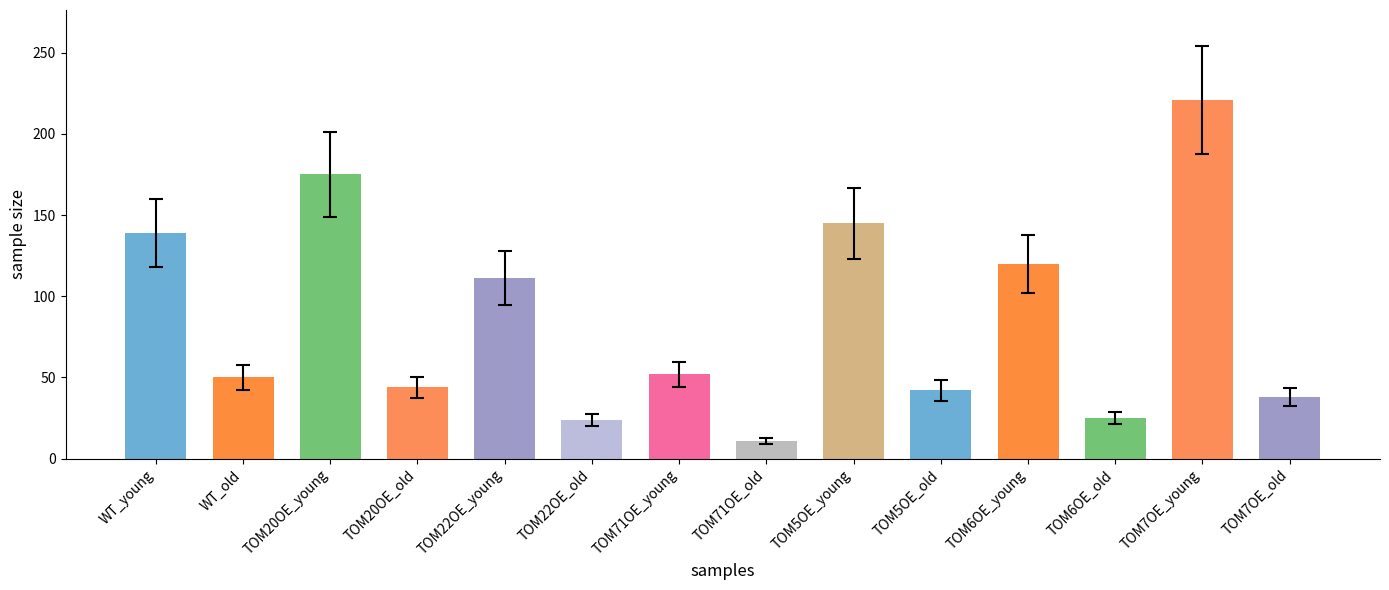

What is the label of the 5th bar from the left?

TOM22OE_young